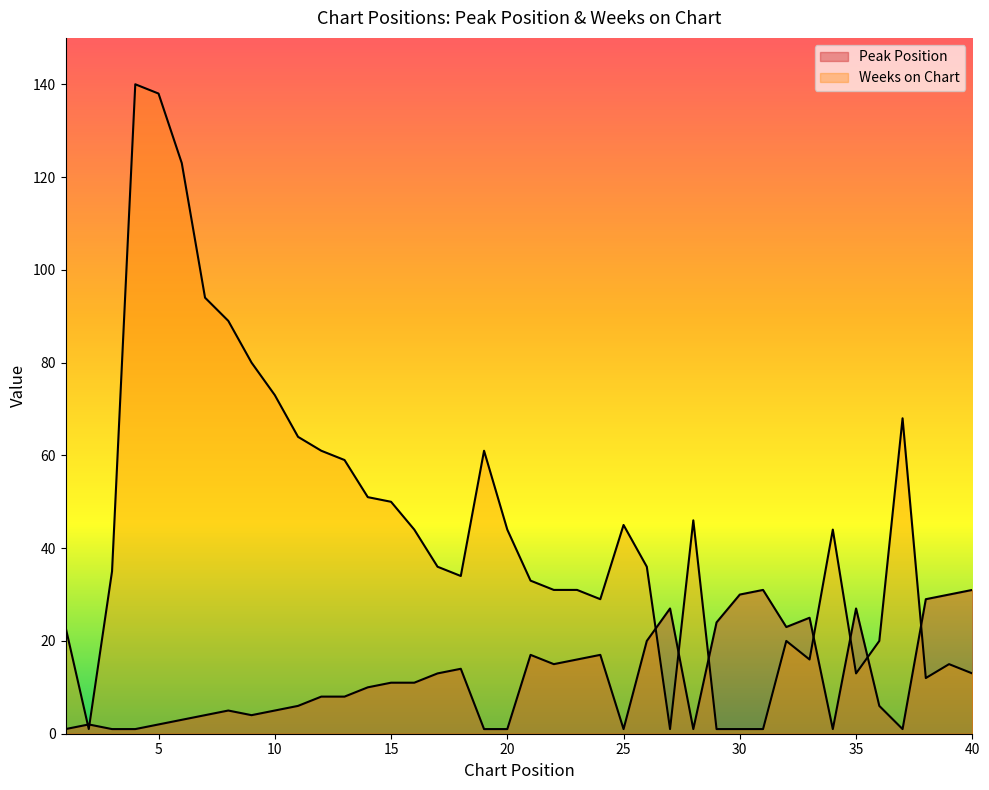

What is the maximum value for Weeks on Chart?

140